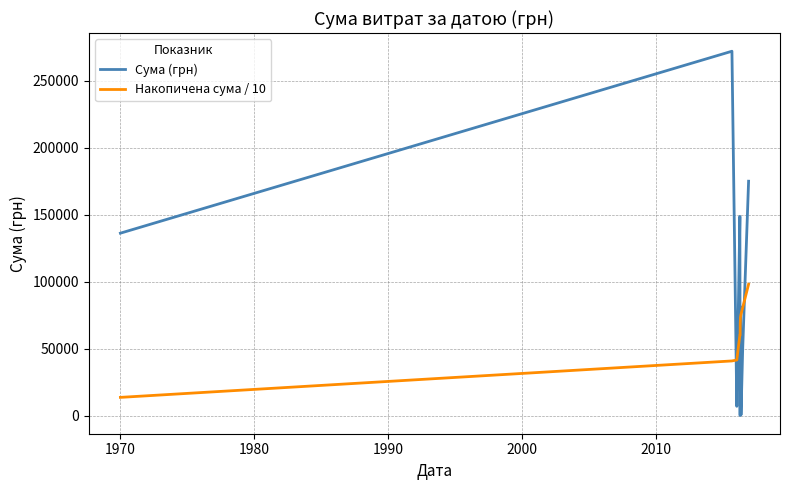

What is the difference between the second highest and second lowest values in the Сума (грн) series?

174407.5